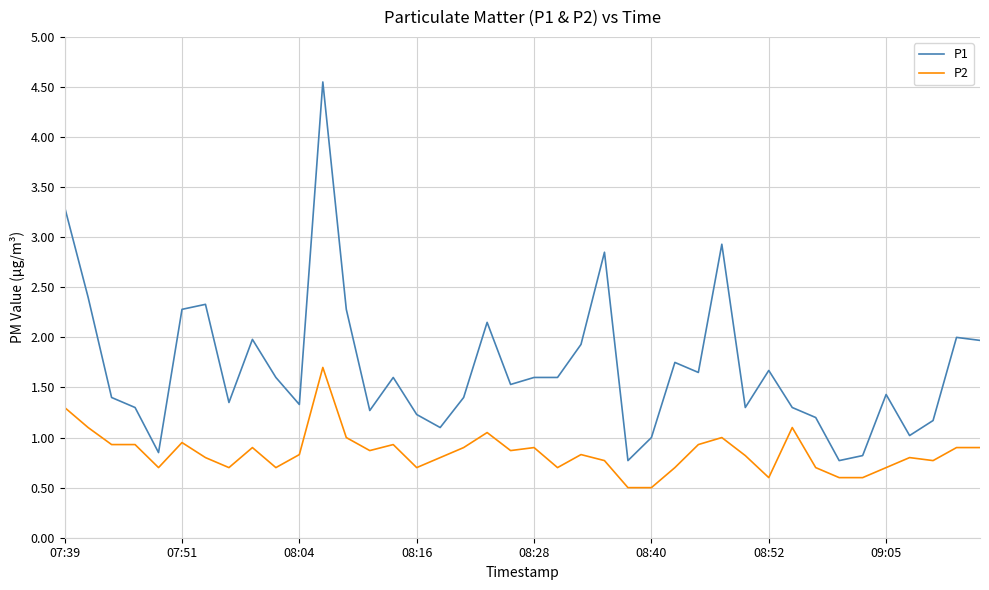

Which series has the largest total across all categories?

P1